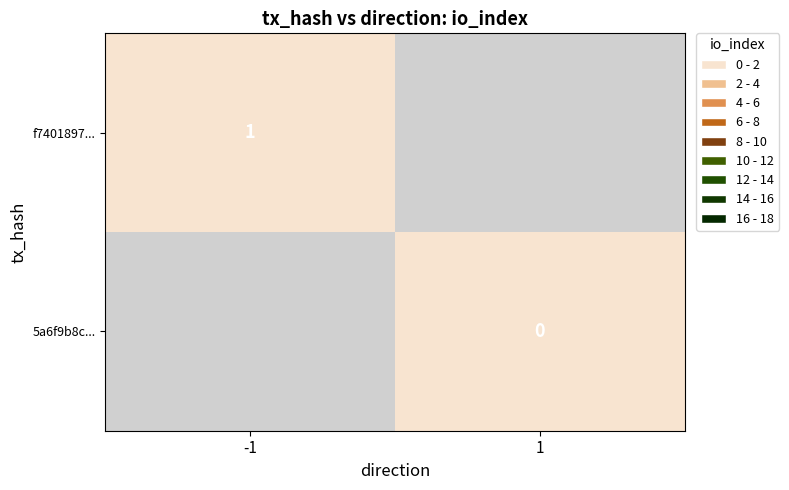

Which label corresponds to the largest value in the chart?

-1